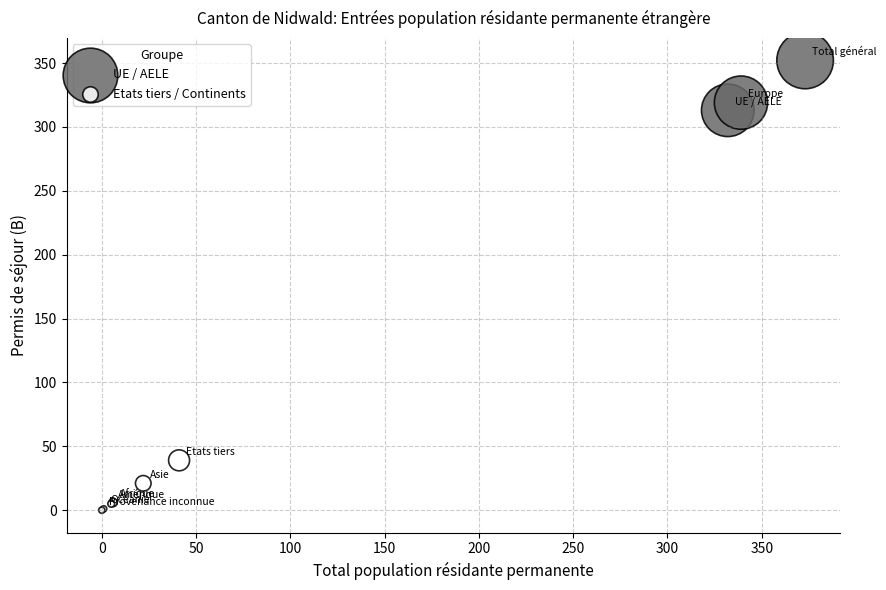

Which series reaches the minimum Y coordinate?

Etats tiers / Continents